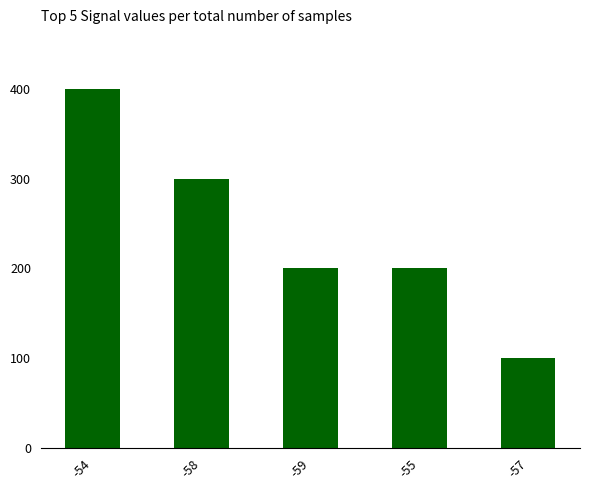

What is the label of the 5th bar from the left?

-57